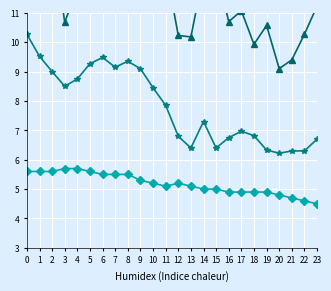

Reading left to right, what are all the values shown in this chart?

SDS_P1: 16.7	14.6	13.6	10.7	11.8	16.4	15.1	13.2	15.0	14.9	15.1	12.6	10.2	10.2	12.3	12.5	10.7	11.1	9.9	10.6	9.1	9.4	10.3	11.2
SDS_P2: 10.3	9.5	9.0	8.5	8.8	9.3	9.5	9.2	9.3	9.1	8.4	7.8	6.8	6.4	7.3	6.4	6.8	7.0	6.8	6.3	6.2	6.3	6.3	6.7
Temp: 5.6	5.6	5.6	5.7	5.7	5.6	5.5	5.5	5.5	5.3	5.2	5.1	5.2	5.1	5.0	5.0	4.9	4.9	4.9	4.9	4.8	4.7	4.6	4.5